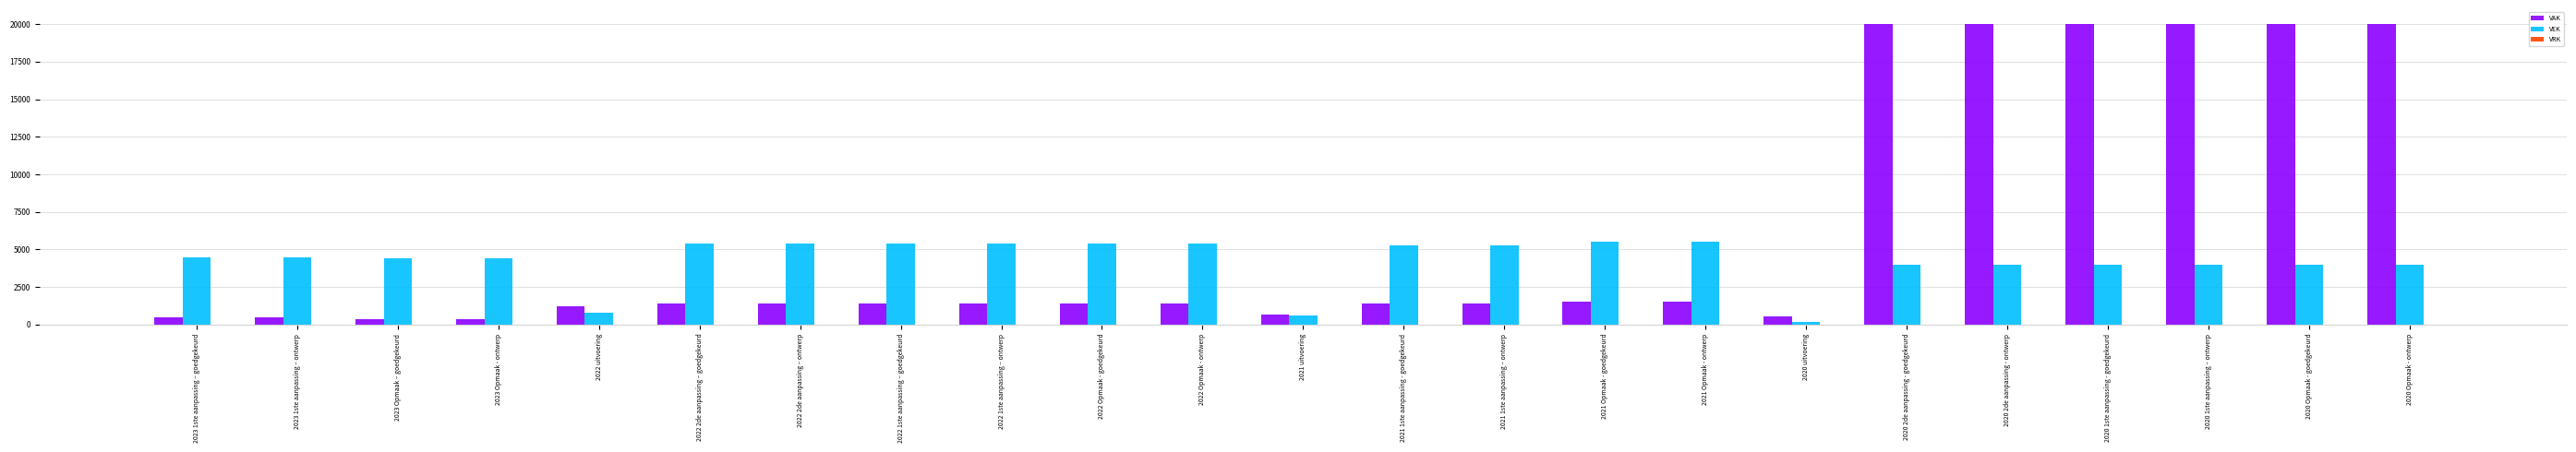

What is the greatest value displayed?

20000